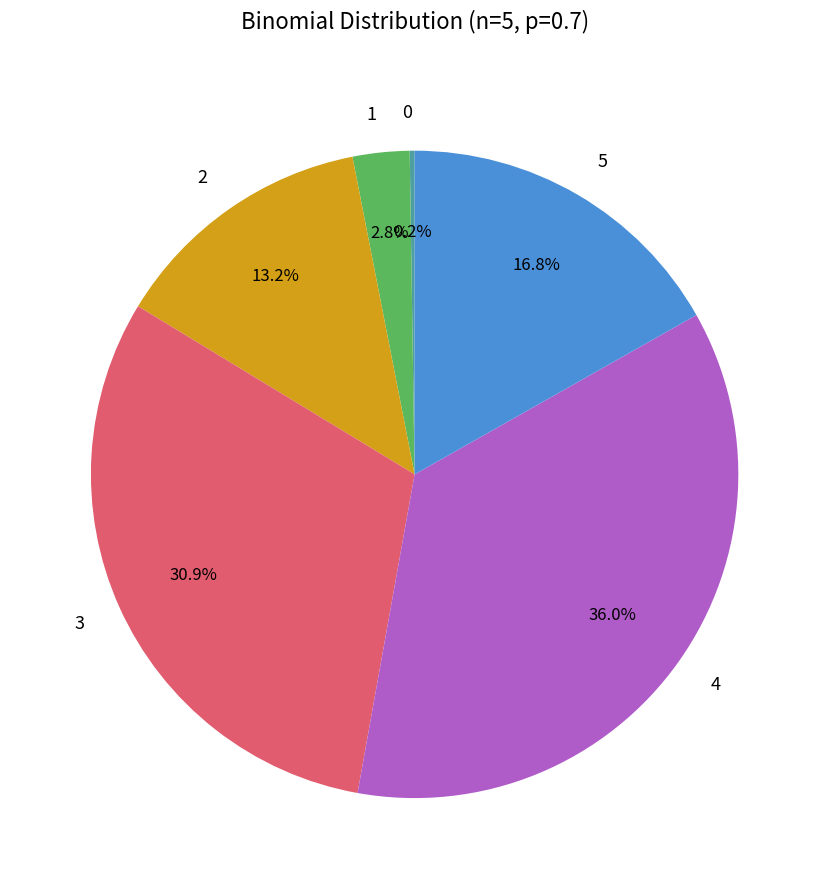

Is 5 the majority of the pie?

No